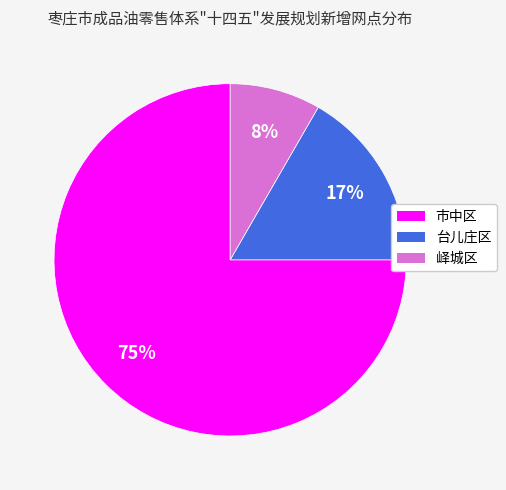

Is it true that 台儿庄区 is 9% of the pie?

False